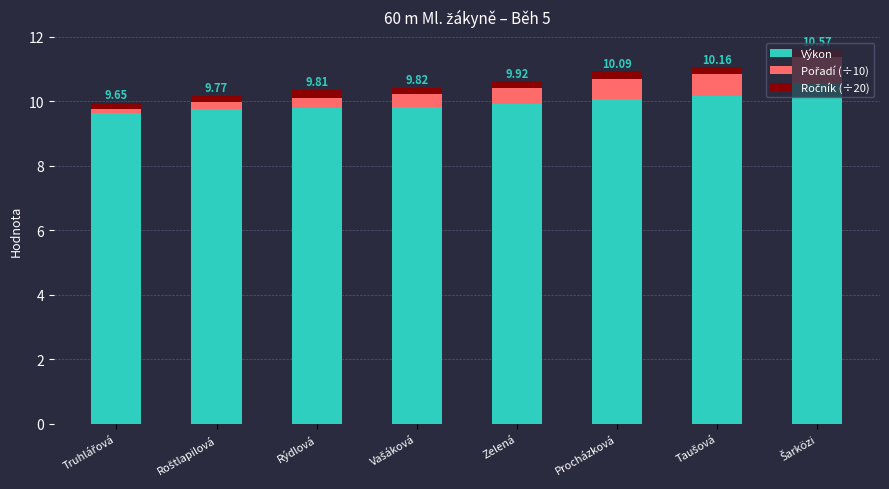

What is the difference between the maximum and second lowest values in the Výkon series?

0.8